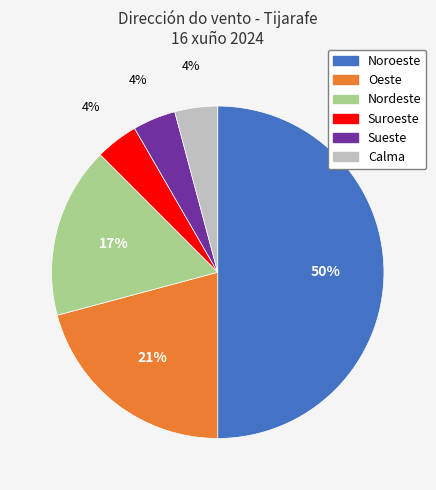

To the nearest percent, what is the average slice percentage?

17%